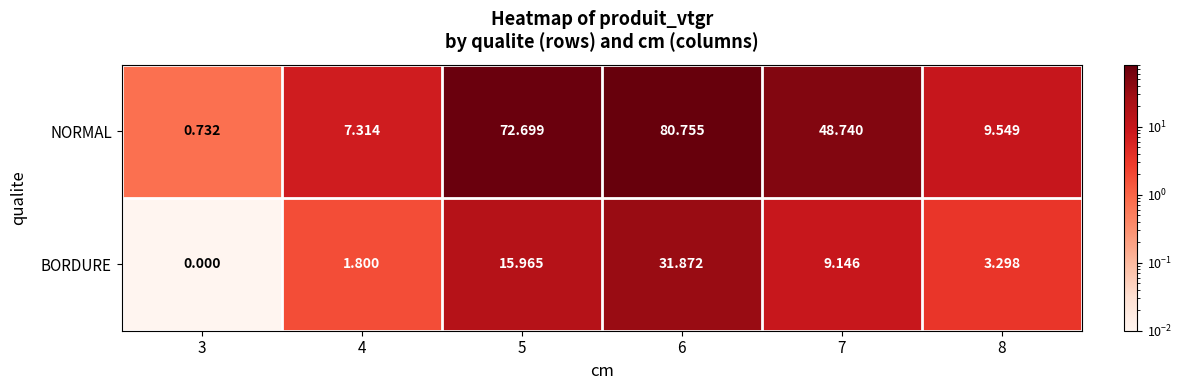

Which series has the largest total across all categories?

NORMAL